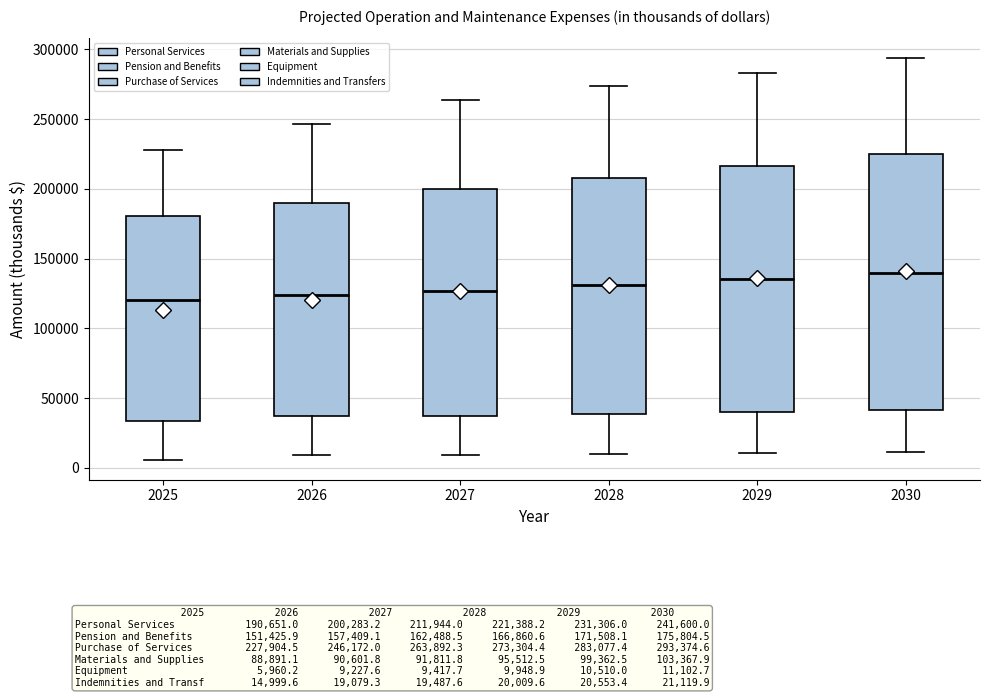

Reading left to right, transcribe this box plot: for each box, give where its median line is, the range the box spans, and where its two whiskers end, as read against the y-axis. The values are not printed on the chart, so give them approximately, as read against the axis.

2025: median 120000, box 35000 to 180000, whiskers 5000 to 230000
2026: median 125000, box 35000 to 190000, whiskers 10000 to 245000
2027: median 125000, box 40000 to 200000, whiskers 10000 to 265000
2028: median 130000, box 40000 to 210000, whiskers 10000 to 275000
2029: median 135000, box 40000 to 215000, whiskers 10000 to 285000
2030: median 140000, box 40000 to 225000, whiskers 10000 to 295000